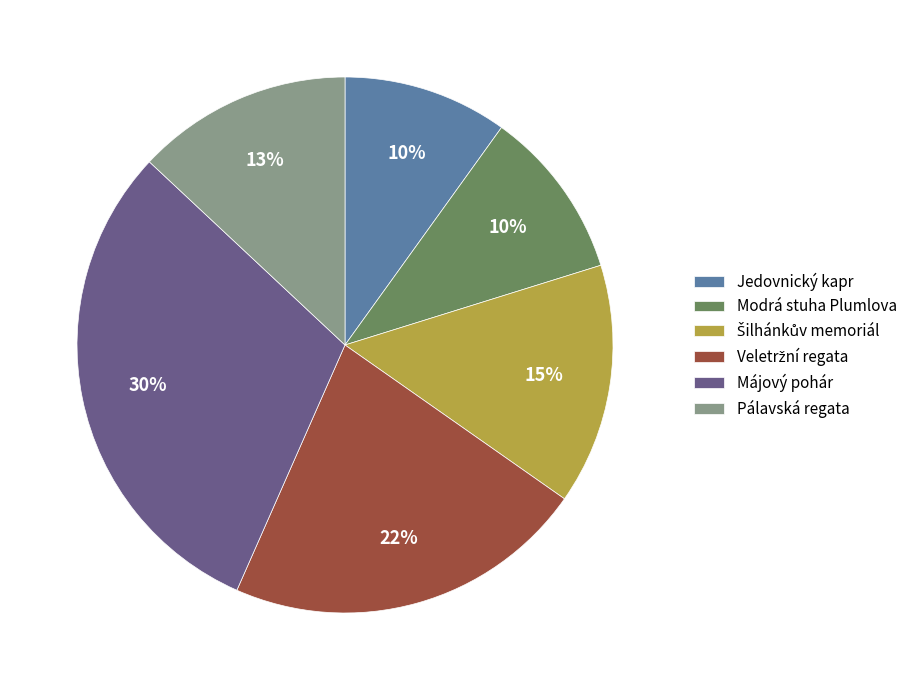

Is the sum of Modrá stuha Plumlova and Jedovnický kapr greater than half?

No